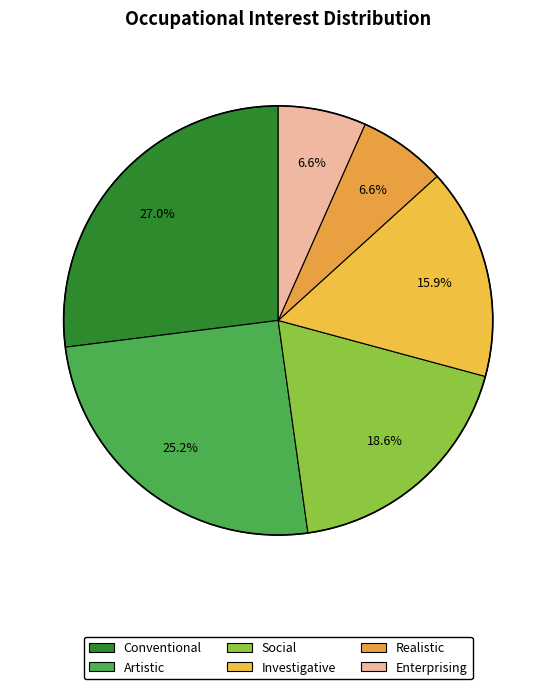

Is it true that Investigative is 16% of the pie?

True